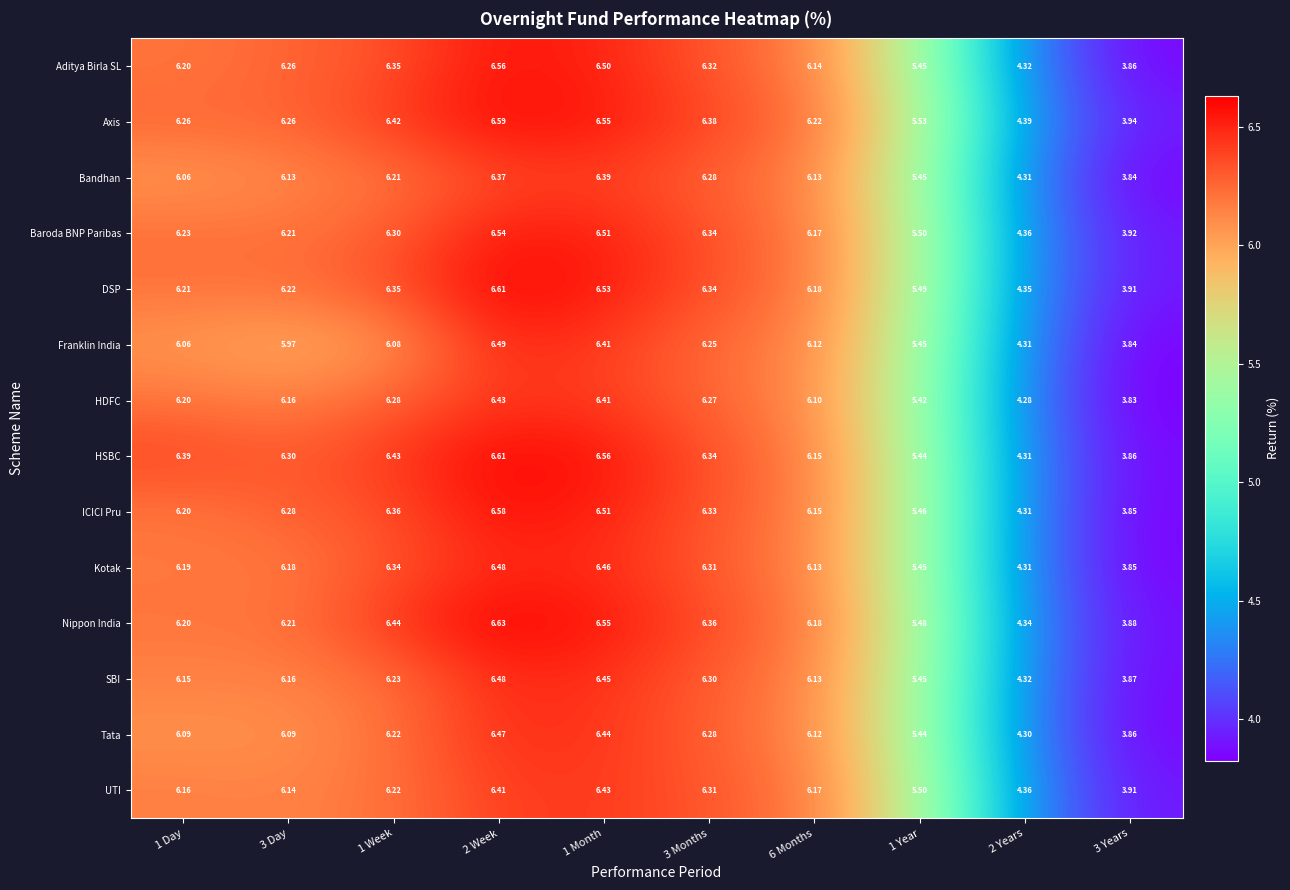

Between 1 Day and 3 Months, which series saw the biggest shift?

Bandhan